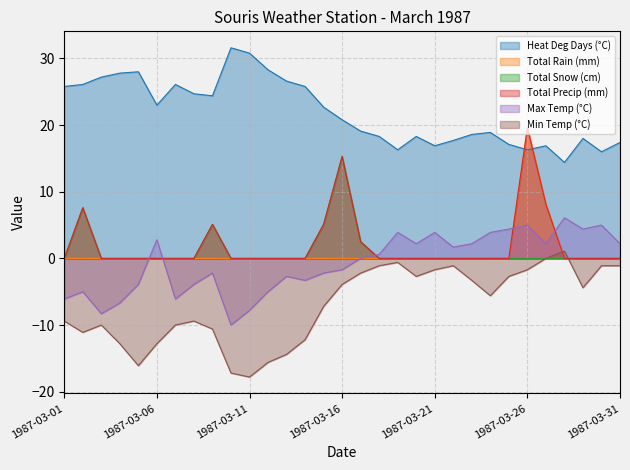

How many lines are shown in the chart?

6